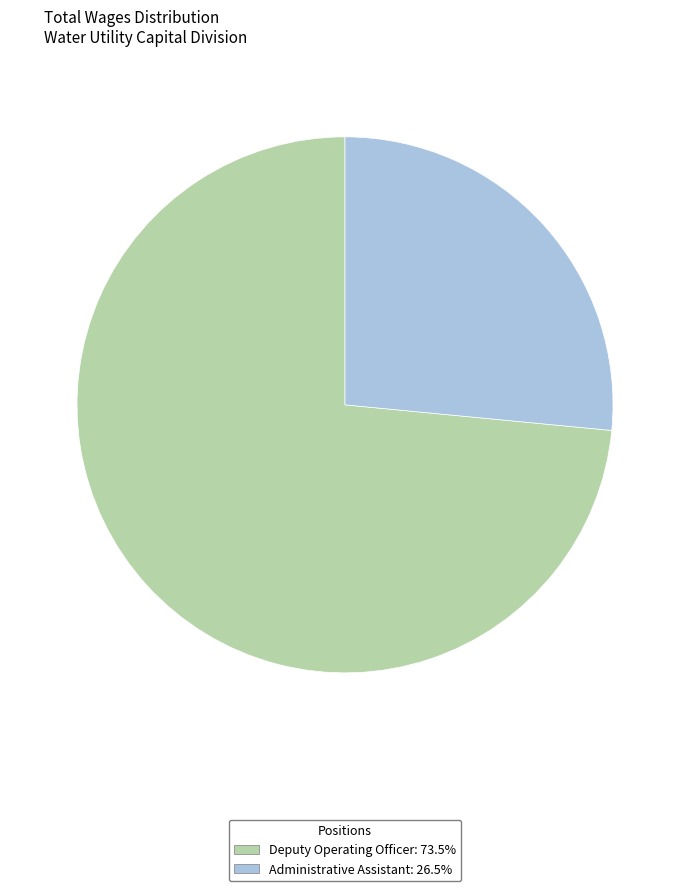

Which has a higher value, Administrative Assistant or Deputy Operating Officer?

Deputy Operating Officer